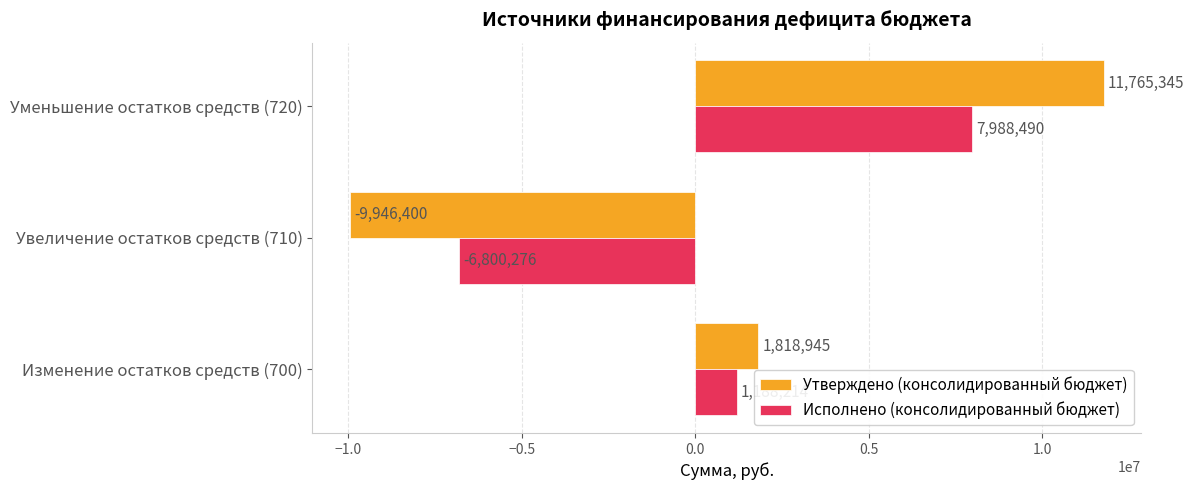

List the series in order of their overall mean, lowest first.

Исполнено (консолидированный бюджет), Утверждено (консолидированный бюджет)